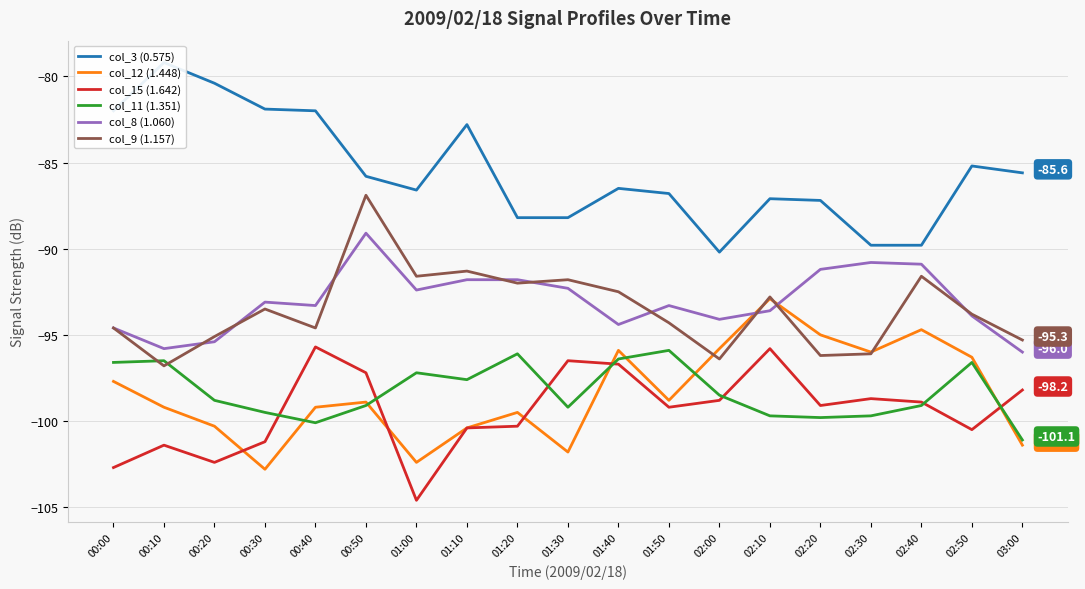

What is the difference between the maximum and second lowest values in the col_12 (1.448) series?

9.5